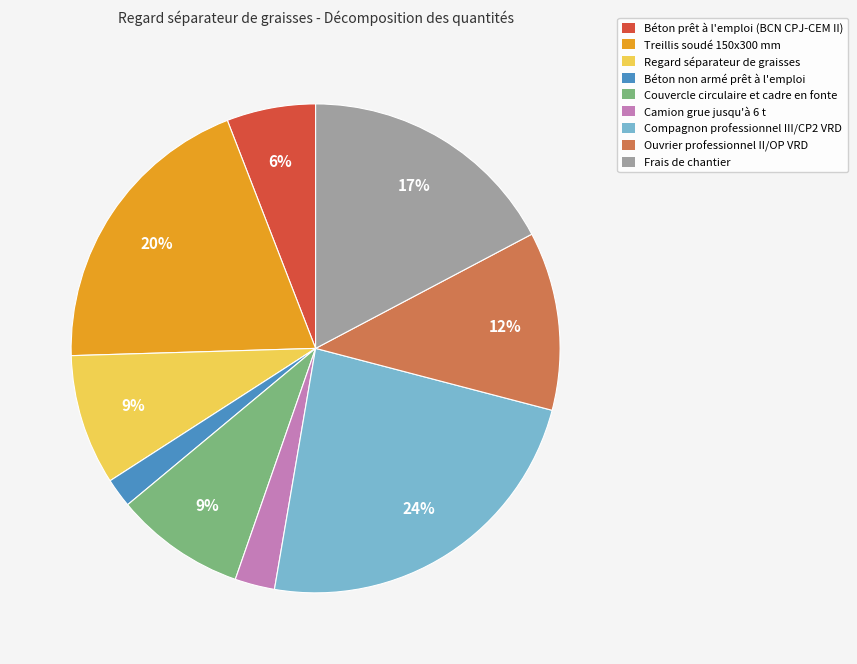

To the nearest percent, what percentage of the pie is Couvercle circulaire et cadre en fonte?

9%